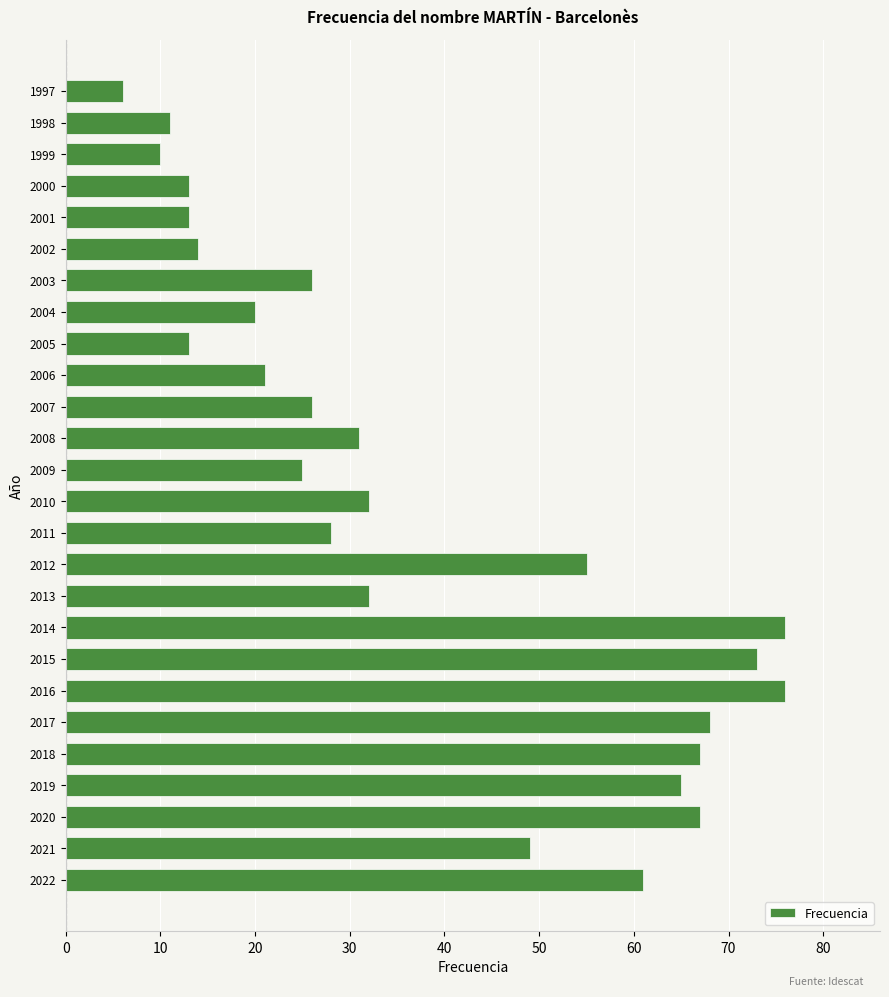

What is the smallest value displayed?

6